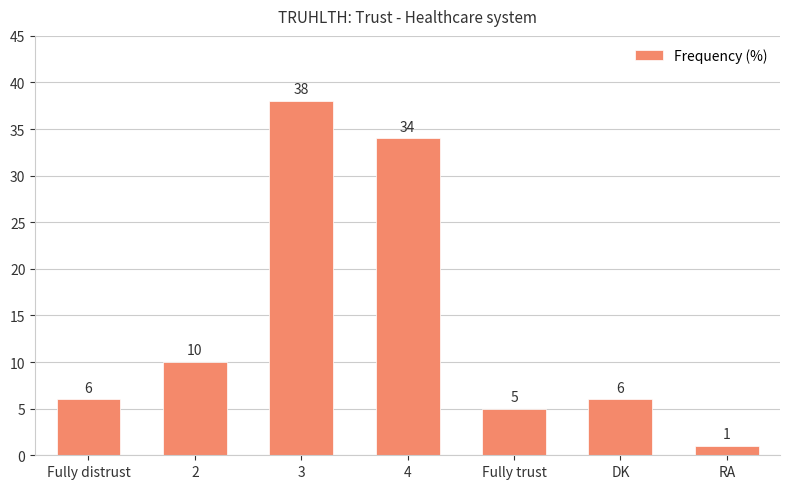

What is the label of the 6th bar from the left?

DK